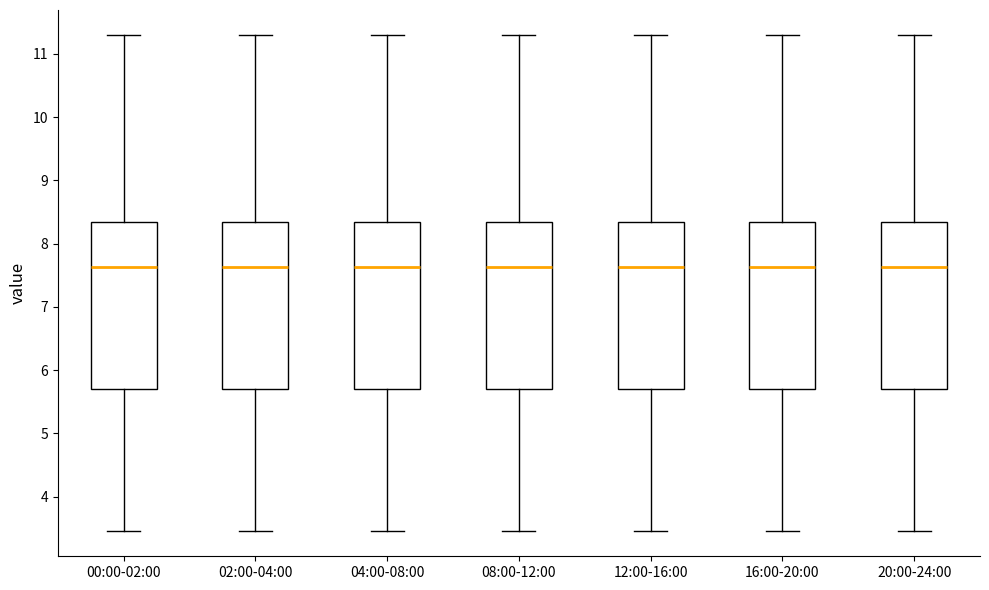

Reading left to right, transcribe this box plot: for each box, give where its median line is, the range the box spans, and where its two whiskers end, as read against the y-axis. The values are not printed on the chart, so give them approximately, as read against the axis.

00:00-02:00: median 7.6, box 5.7 to 8.3, whiskers 3.5 to 11.3
02:00-04:00: median 7.6, box 5.7 to 8.3, whiskers 3.5 to 11.3
04:00-08:00: median 7.6, box 5.7 to 8.3, whiskers 3.5 to 11.3
08:00-12:00: median 7.6, box 5.7 to 8.3, whiskers 3.5 to 11.3
12:00-16:00: median 7.6, box 5.7 to 8.3, whiskers 3.5 to 11.3
16:00-20:00: median 7.6, box 5.7 to 8.3, whiskers 3.5 to 11.3
20:00-24:00: median 7.6, box 5.7 to 8.3, whiskers 3.5 to 11.3